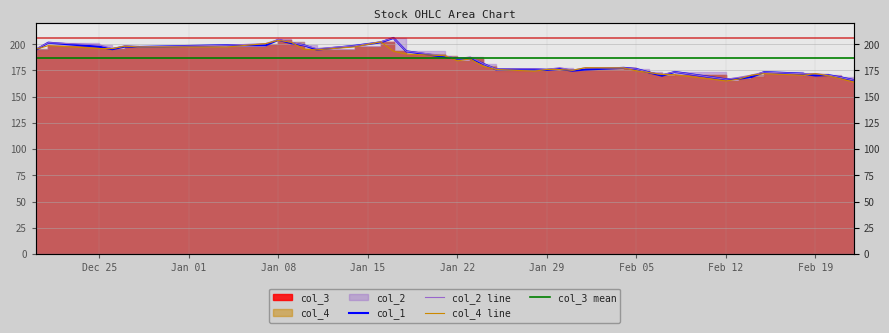

How many lines are shown in the chart?

4